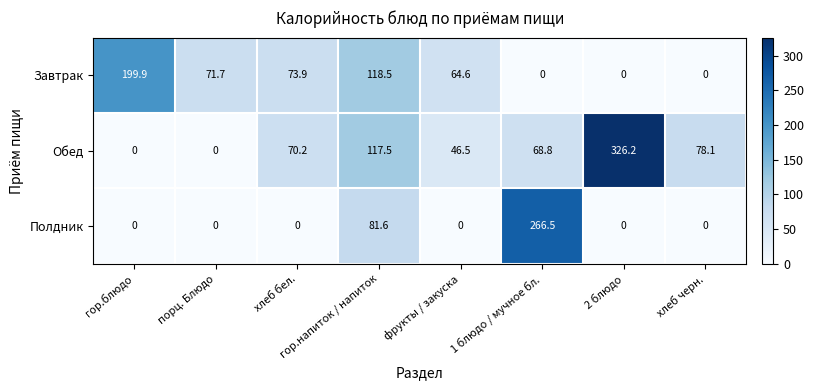

What is the total value across all series at фрукты / закуска?

111.1